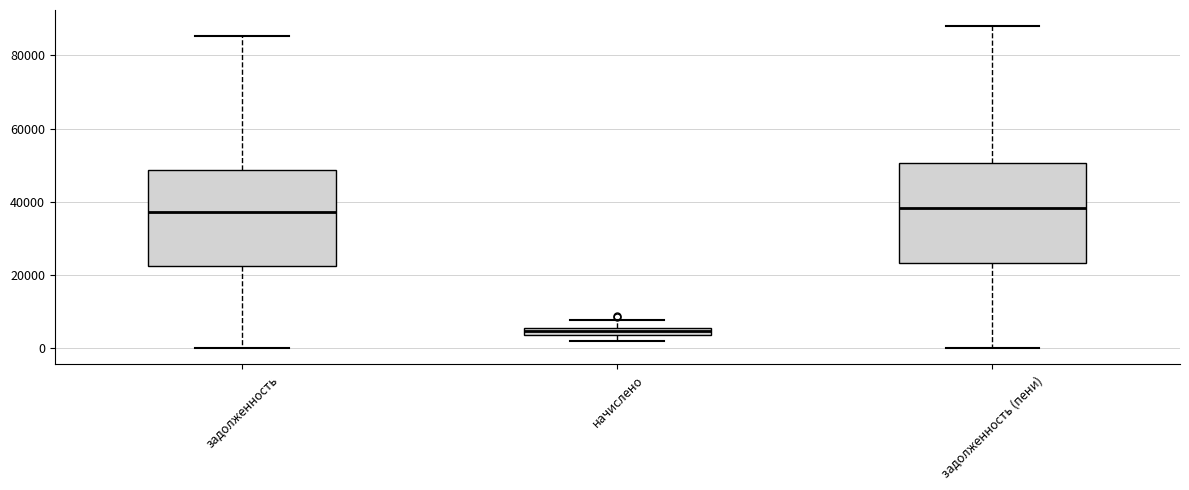

Where does the lower whisker of the box for задолженность (пени) end on the y-axis? The values are not printed on the chart, so give them approximately, as read against the axis.

0